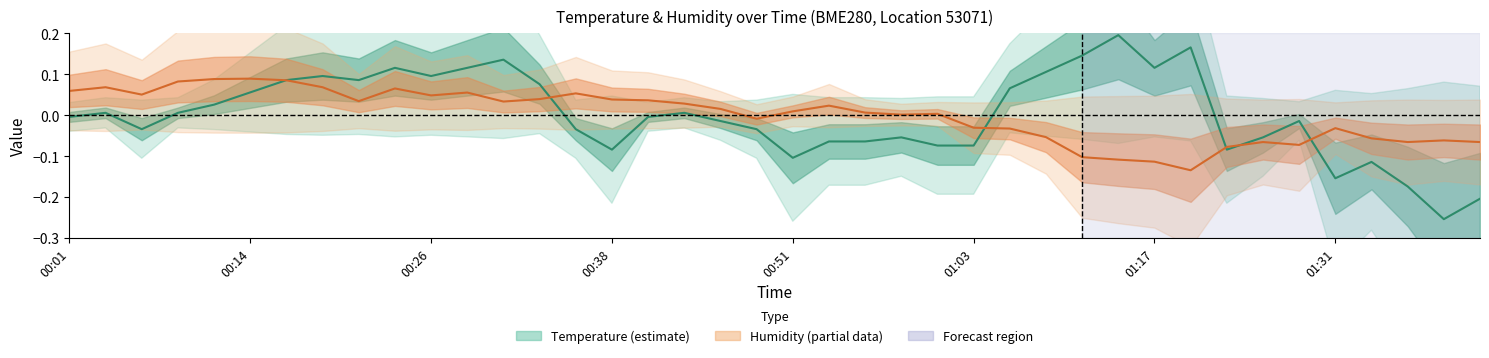

True or false: Temperature has a value of -0.1 at 36.

True